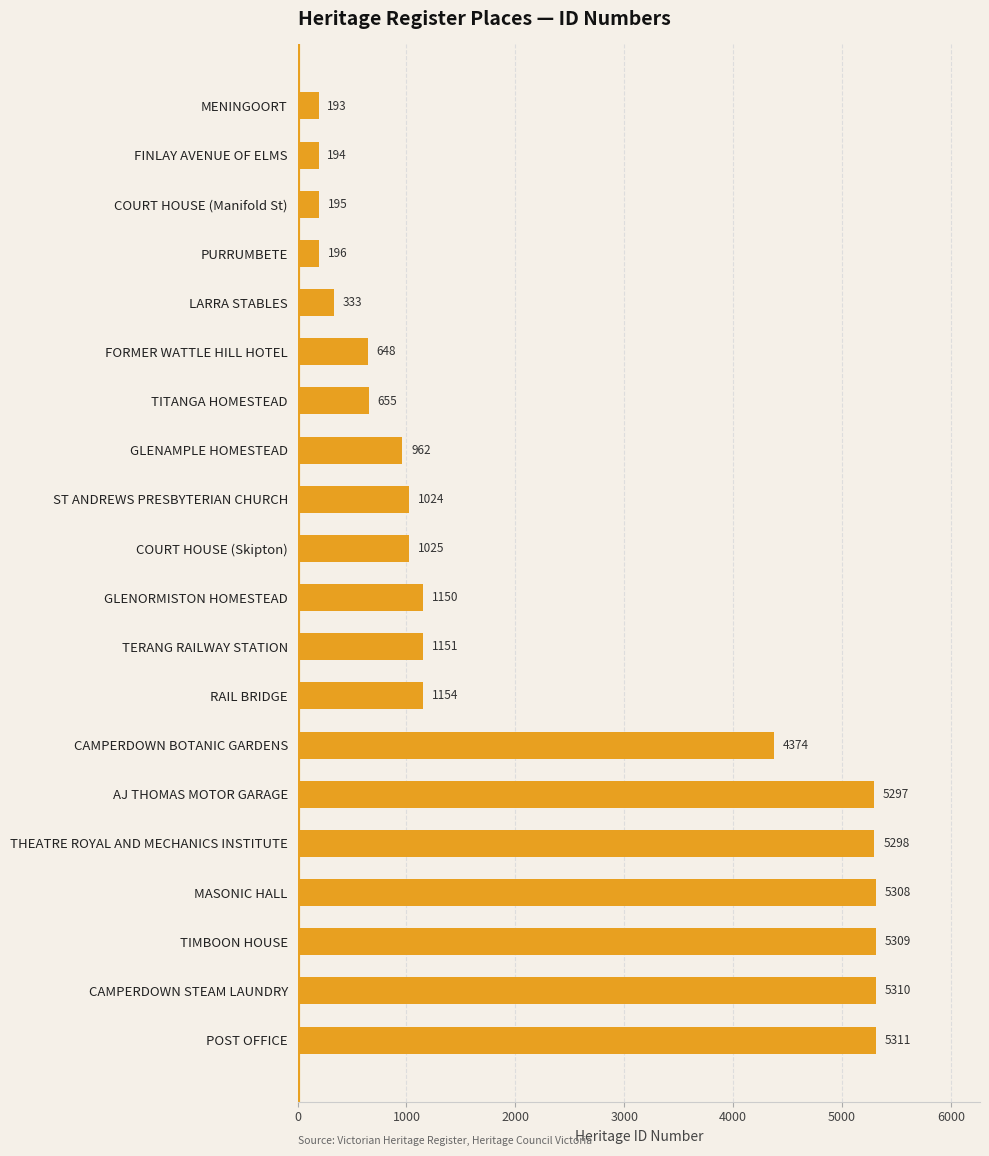

Reading top to bottom, transcribe all the data shown in this chart.

MENINGOORT=193	FINLAY AVENUE OF ELMS=194	COURT HOUSE (Manifold St)=195	PURRUMBETE=196	LARRA STABLES=333	FORMER WATTLE HILL HOTEL=648	TITANGA HOMESTEAD=655	GLENAMPLE HOMESTEAD=962	ST ANDREWS PRESBYTERIAN CHURCH=1024	COURT HOUSE (Skipton)=1025	GLENORMISTON HOMESTEAD=1150	TERANG RAILWAY STATION=1151	RAIL BRIDGE=1154	CAMPERDOWN BOTANIC GARDENS=4374	AJ THOMAS MOTOR GARAGE=5297	THEATRE ROYAL AND MECHANICS INSTITUTE=5298	MASONIC HALL=5308	TIMBOON HOUSE=5309	CAMPERDOWN STEAM LAUNDRY=5310	POST OFFICE=5311